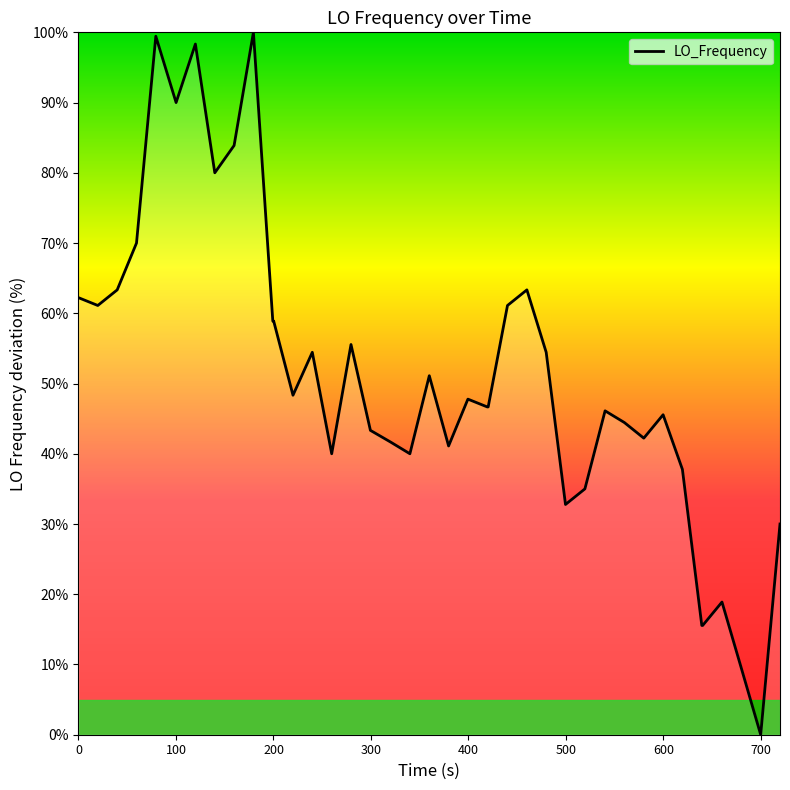

How many values are above zero?

39